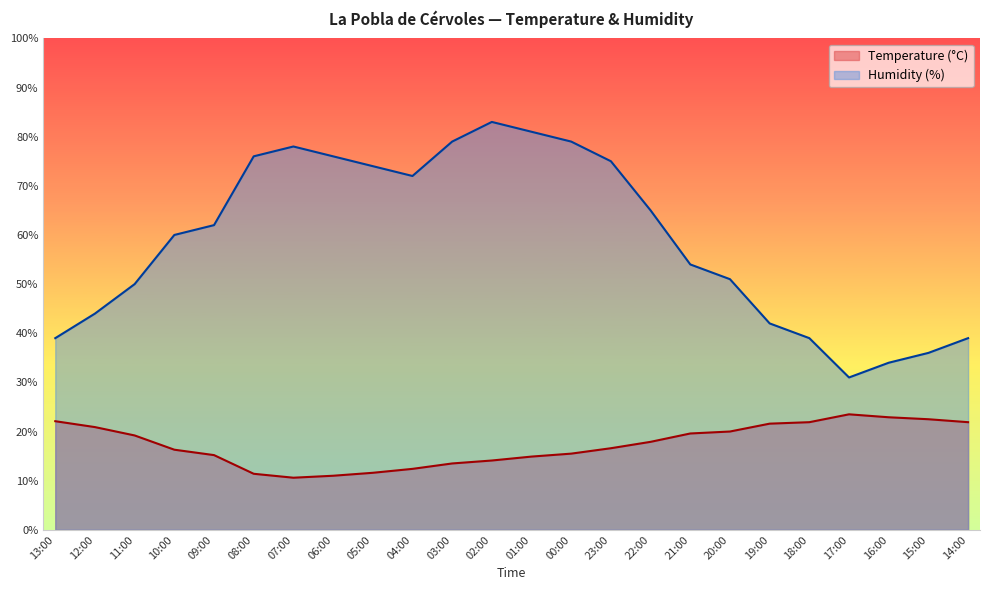

In Temperature (°C), how many points are lower than both neighbors (excluding endpoints)?

1